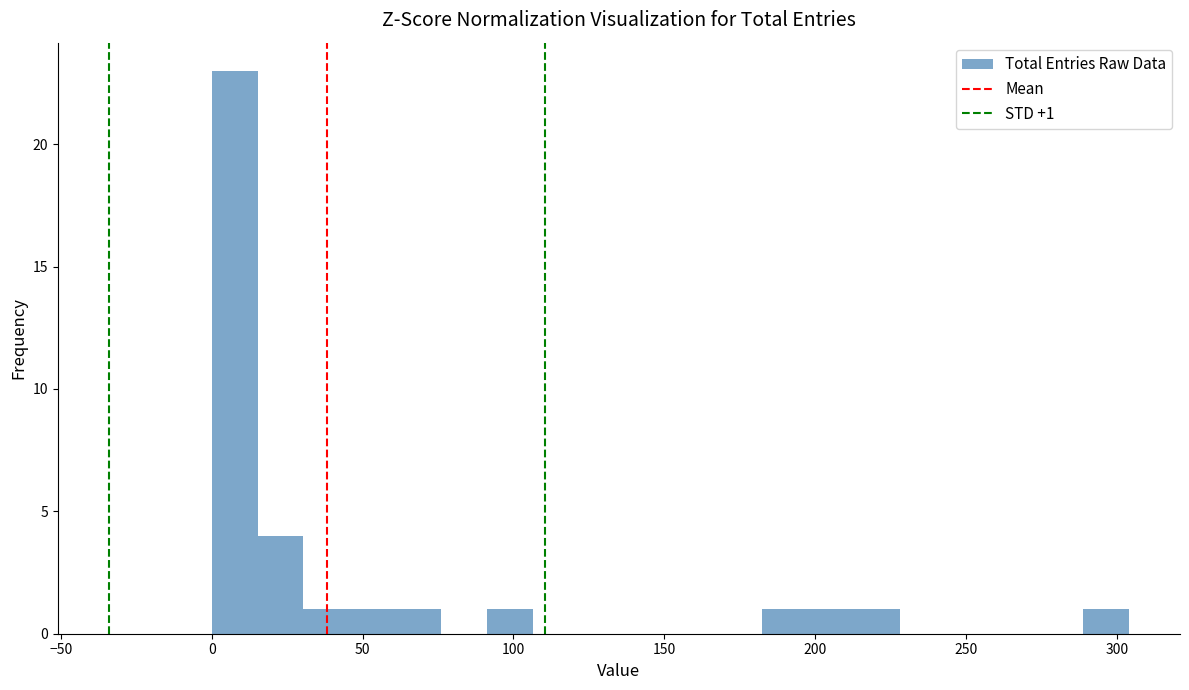

Around what value on the x-axis is the tallest bar? Give the approximate position of its centre, as read against the axis.

10